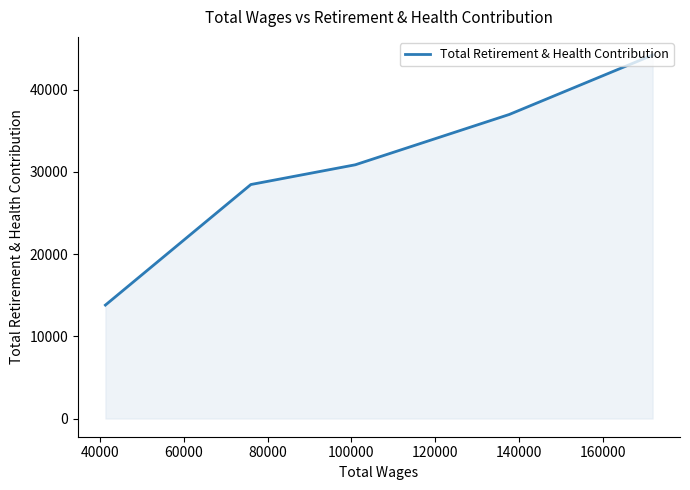

Does the chart display data point markers on the line(s)?

No